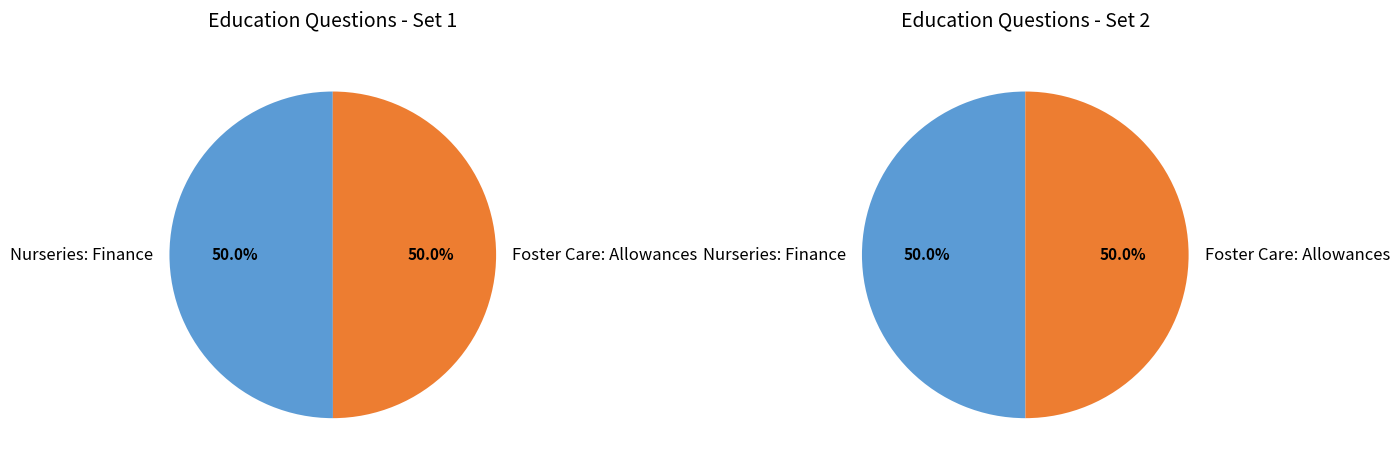

To the nearest percent, what percentage of the pie is Nurseries: Finance?

50%